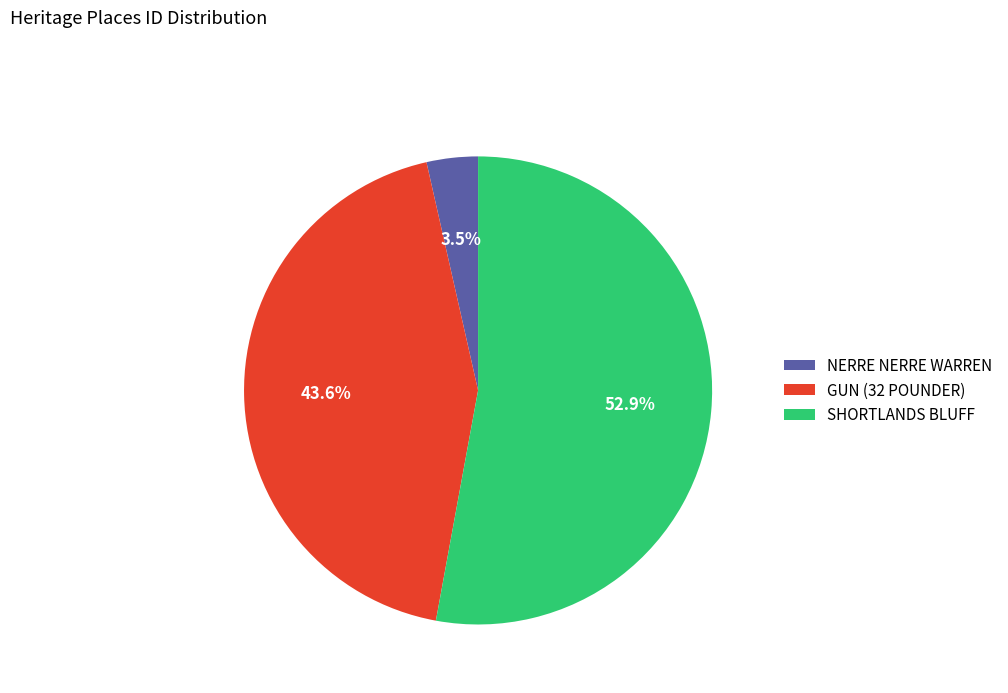

To the nearest percent, what is the difference between the NERRE NERRE WARREN and GUN (32 POUNDER) slice percentages?

40%